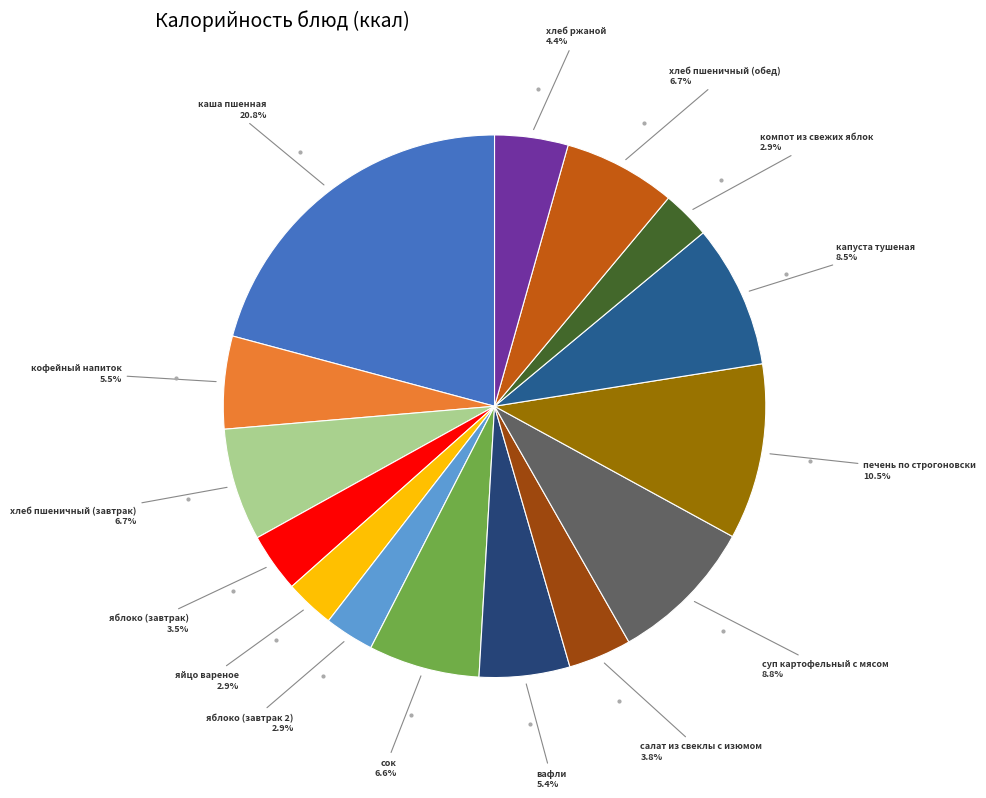

How many slices are in this pie chart?

15